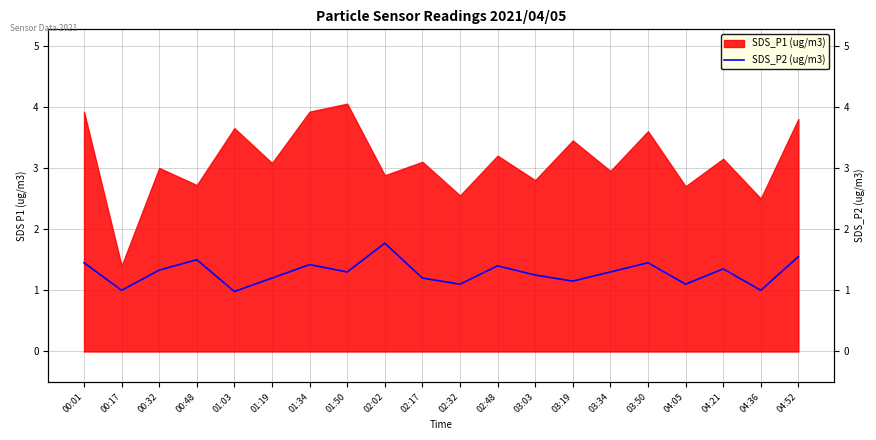

What position from the right is 04:52?

1